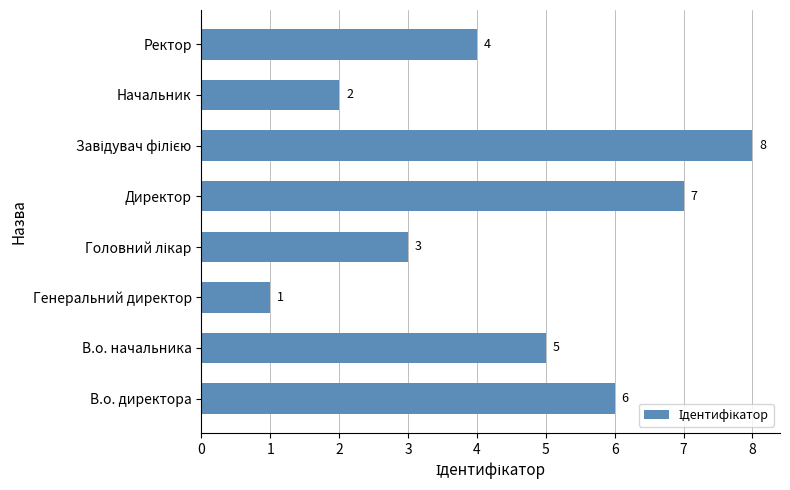

Does the chart contain any negative values?

No